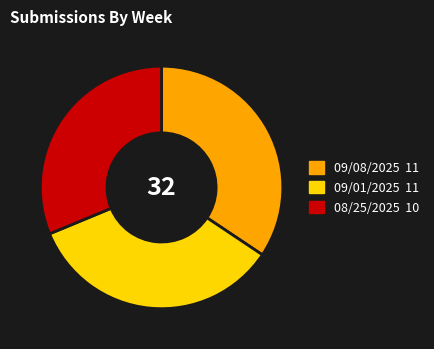

What is the smallest slice in the pie chart?

08/25/2025